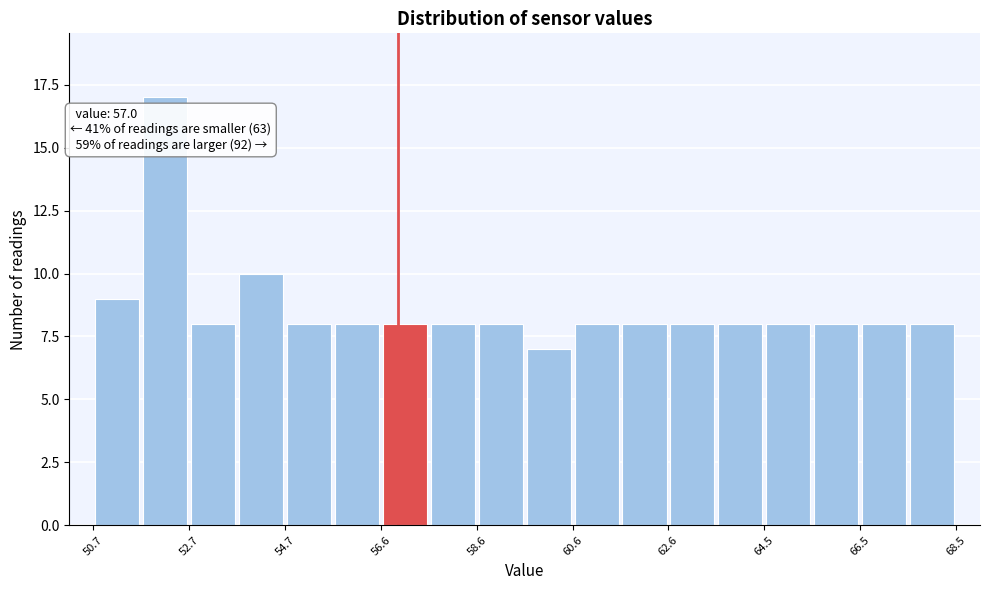

Which range on the x-axis has the tallest bar?

51.8 to 52.8